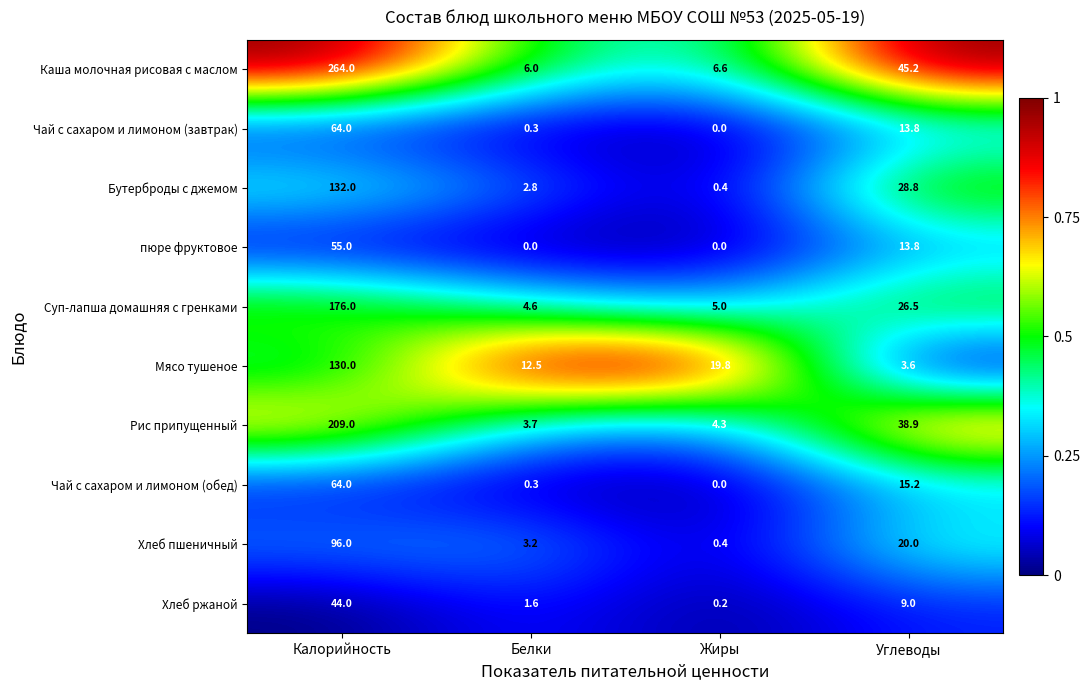

What is the approximate value of Рис припущенный at Калорийность?

209.0